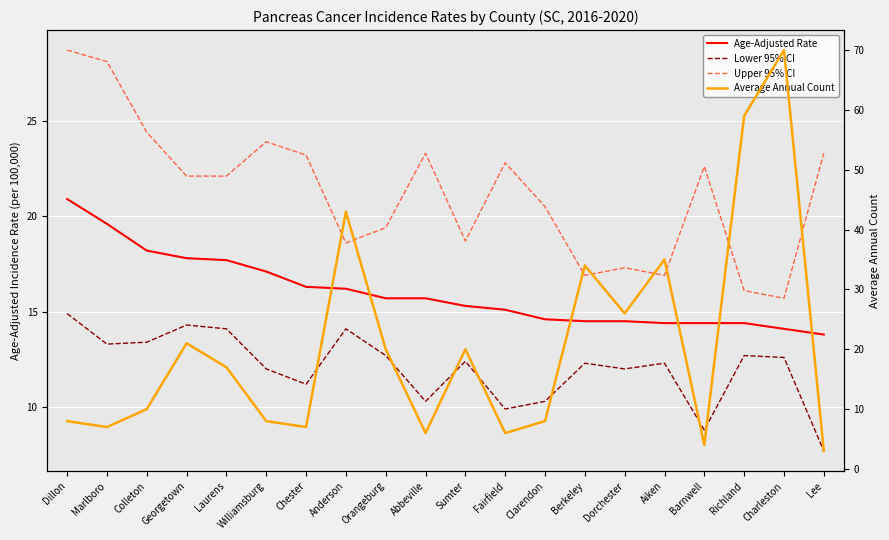

Reading left to right, list all the values displayed in this chart.

Age-Adjusted Rate: Dillon=20.9	Marlboro=19.6	Colleton=18.2	Georgetown=17.8	Laurens=17.7	Williamsburg=17.1	Chester=16.3	Anderson=16.2	Orangeburg=15.7	Abbeville=15.7	Sumter=15.3	Fairfield=15.1	Clarendon=14.6	Berkeley=14.5	Dorchester=14.5	Aiken=14.4	Barnwell=14.4	Richland=14.4	Charleston=14.1	Lee=13.8
Lower 95% CI: Dillon=14.9	Marlboro=13.3	Colleton=13.4	Georgetown=14.3	Laurens=14.1	Williamsburg=12.0	Chester=11.2	Anderson=14.1	Orangeburg=12.7	Abbeville=10.3	Sumter=12.4	Fairfield=9.9	Clarendon=10.3	Berkeley=12.3	Dorchester=12.0	Aiken=12.3	Barnwell=8.8	Richland=12.7	Charleston=12.6	Lee=7.7
Upper 95% CI: Dillon=28.7	Marlboro=28.1	Colleton=24.4	Georgetown=22.1	Laurens=22.1	Williamsburg=23.9	Chester=23.2	Anderson=18.6	Orangeburg=19.4	Abbeville=23.3	Sumter=18.7	Fairfield=22.8	Clarendon=20.5	Berkeley=16.9	Dorchester=17.3	Aiken=16.9	Barnwell=22.6	Richland=16.1	Charleston=15.7	Lee=23.3
Average Annual Count: Dillon=8.0	Marlboro=7.0	Colleton=10.0	Georgetown=21.0	Laurens=17.0	Williamsburg=8.0	Chester=7.0	Anderson=43.0	Orangeburg=20.0	Abbeville=6.0	Sumter=20.0	Fairfield=6.0	Clarendon=8.0	Berkeley=34.0	Dorchester=26.0	Aiken=35.0	Barnwell=4.0	Richland=59.0	Charleston=70.0	Lee=3.0